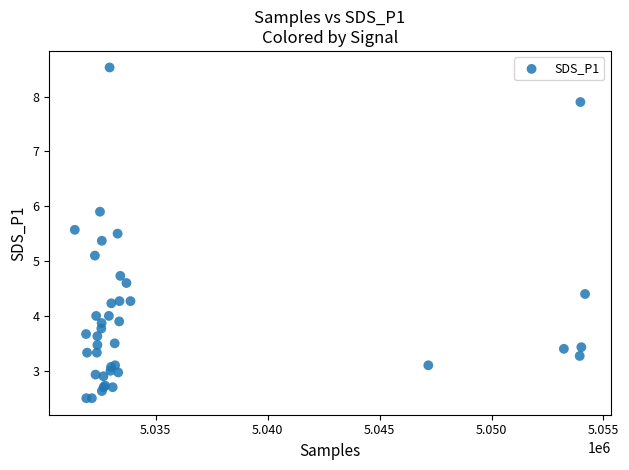

What Y value in the scatter plot is closest to 5?

5.1